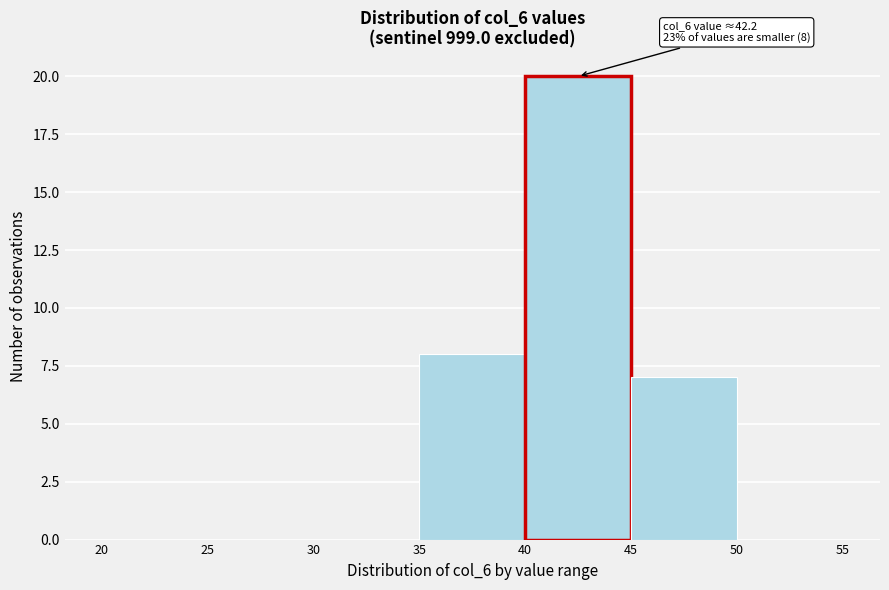

Which range on the x-axis has the tallest bar?

40 to 45